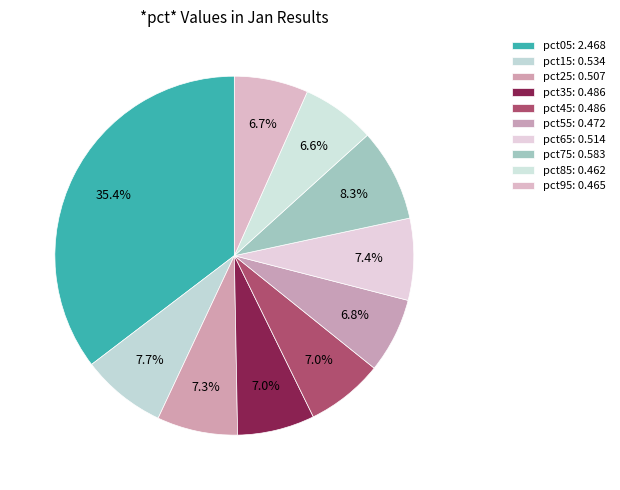

To the nearest percent, what percentage of the pie is pct65?

7%